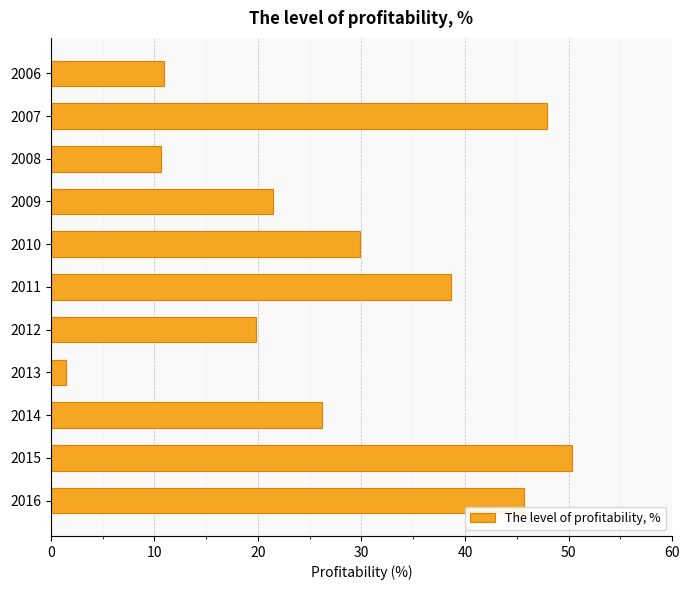

Is it true that the value at 2011 is 38.6?

True